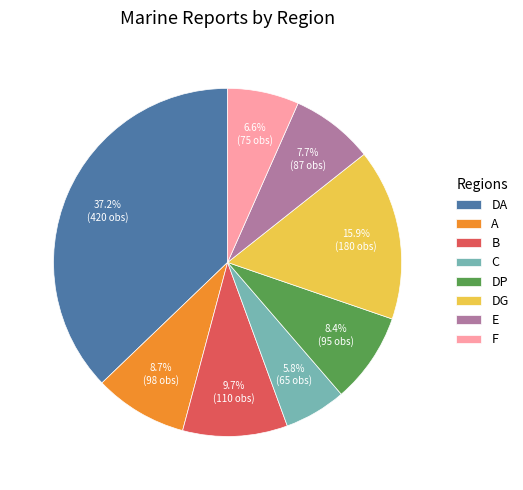

Do B and F together represent more than half of the pie?

No